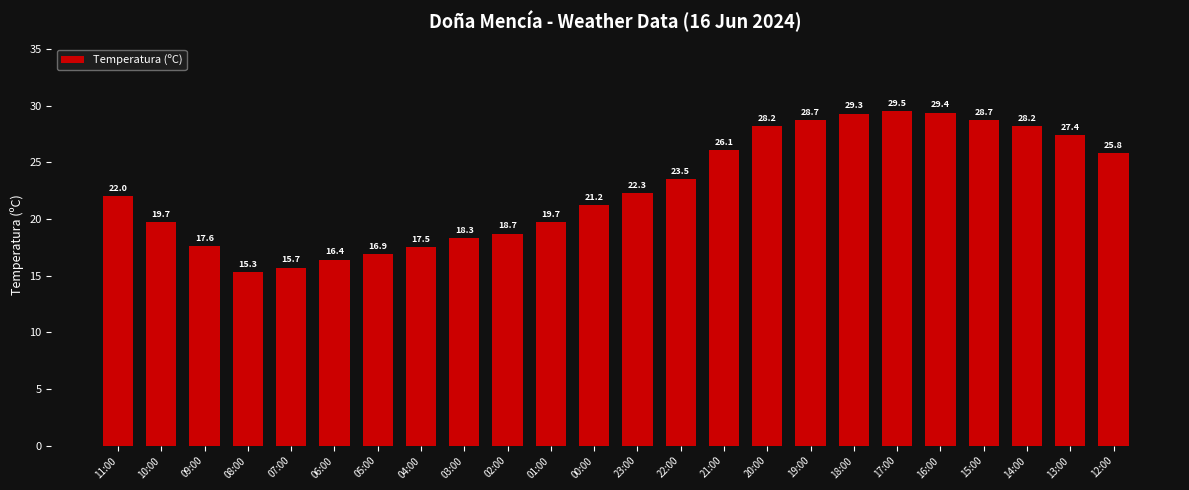

The value at 02:00 is 30.1. True or false?

False